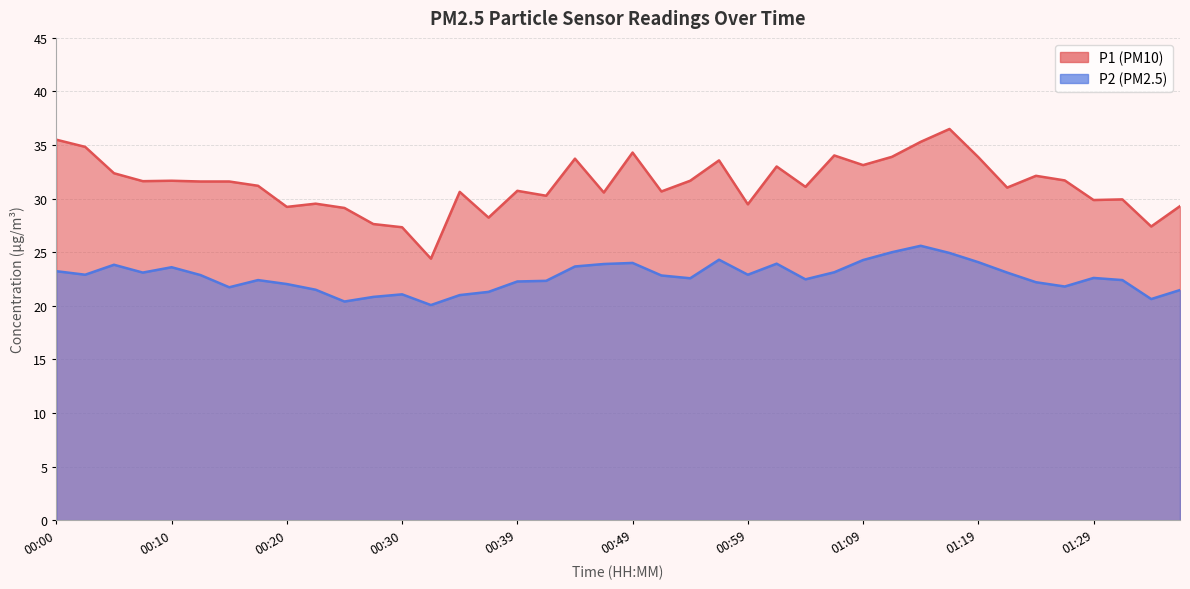

Does the chart have visible grid lines?

Yes